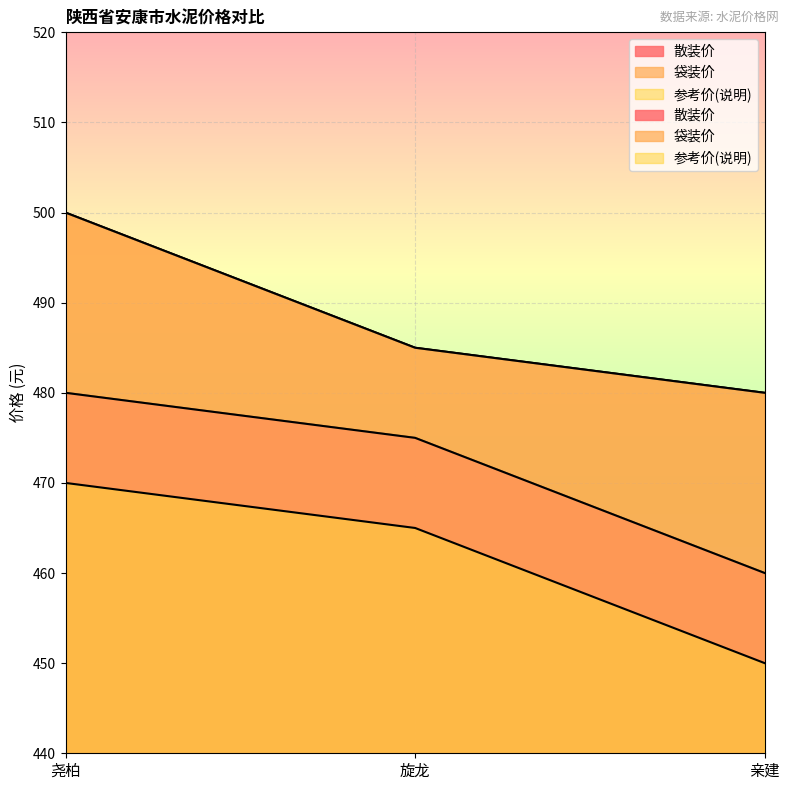

Which series has the largest range (max minus min)?

散装价